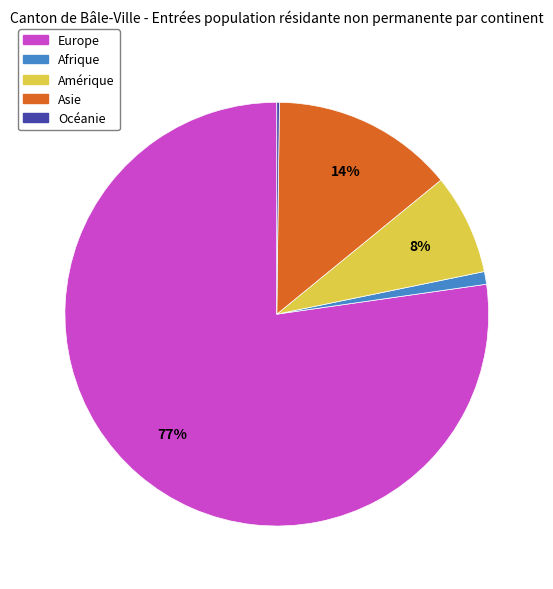

Which slice is the largest?

Europe